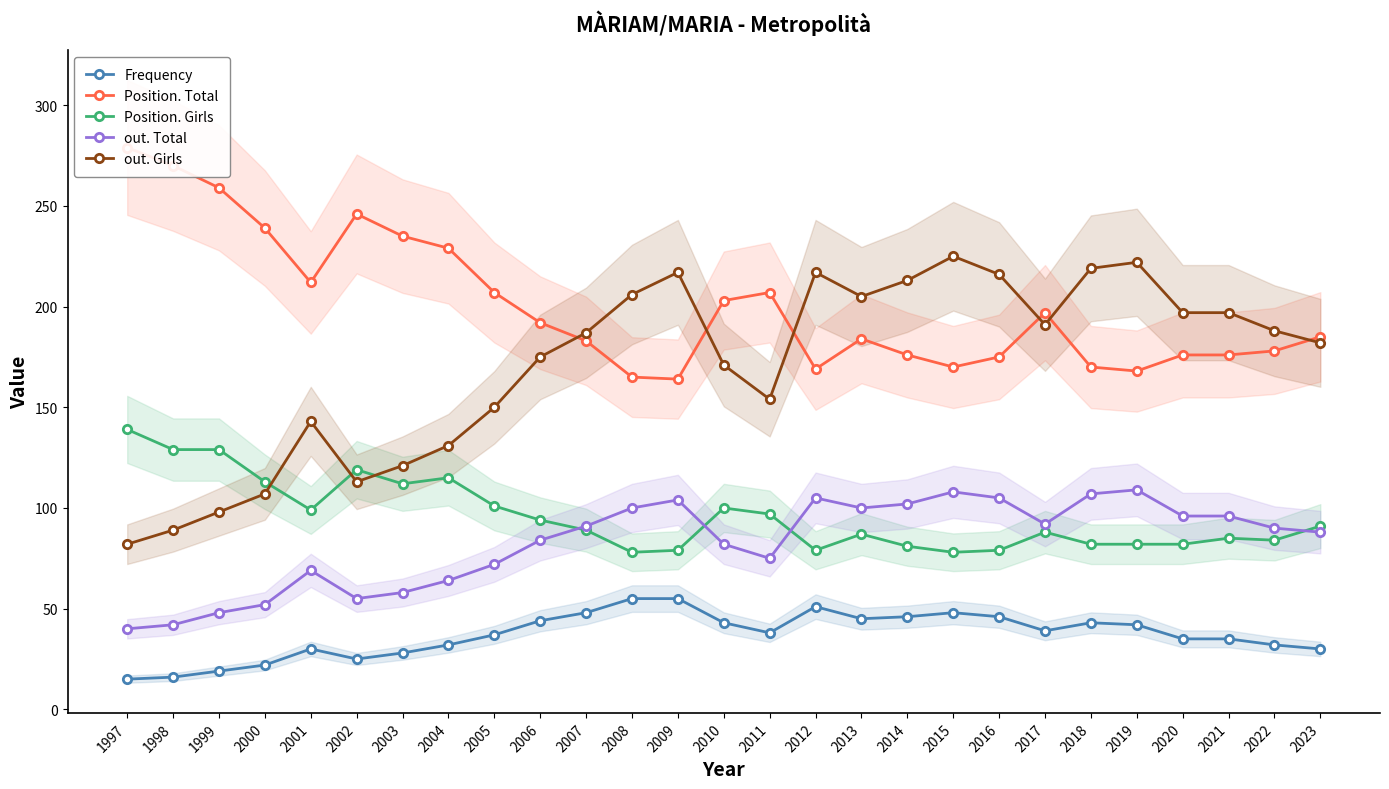

Is it true that out. Total equals 91 at 2003?

False